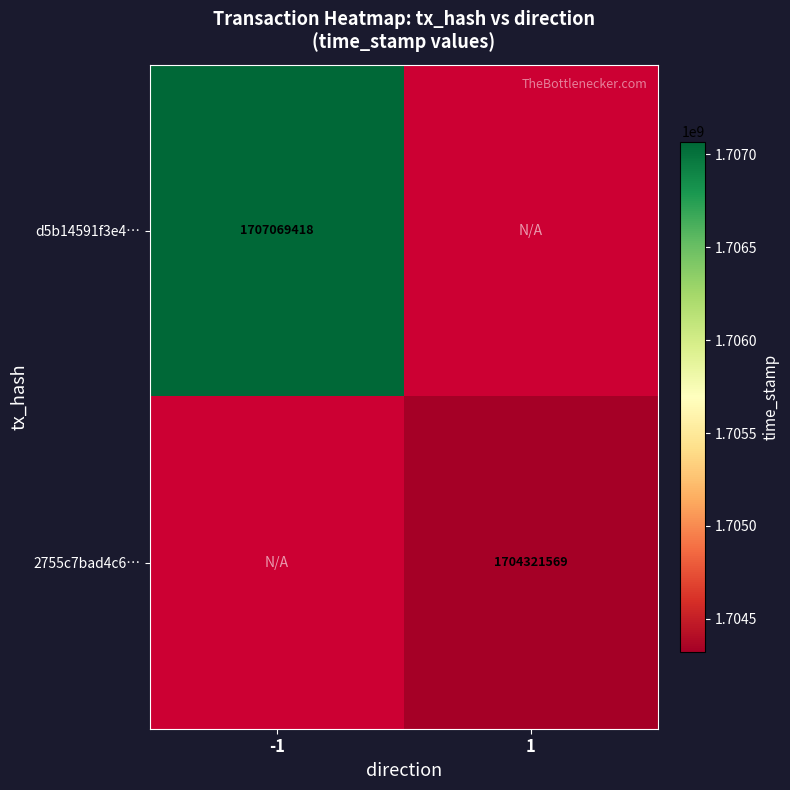

The value of 2755c7bad4c6… at 1 is 1704321569. True or false?

True